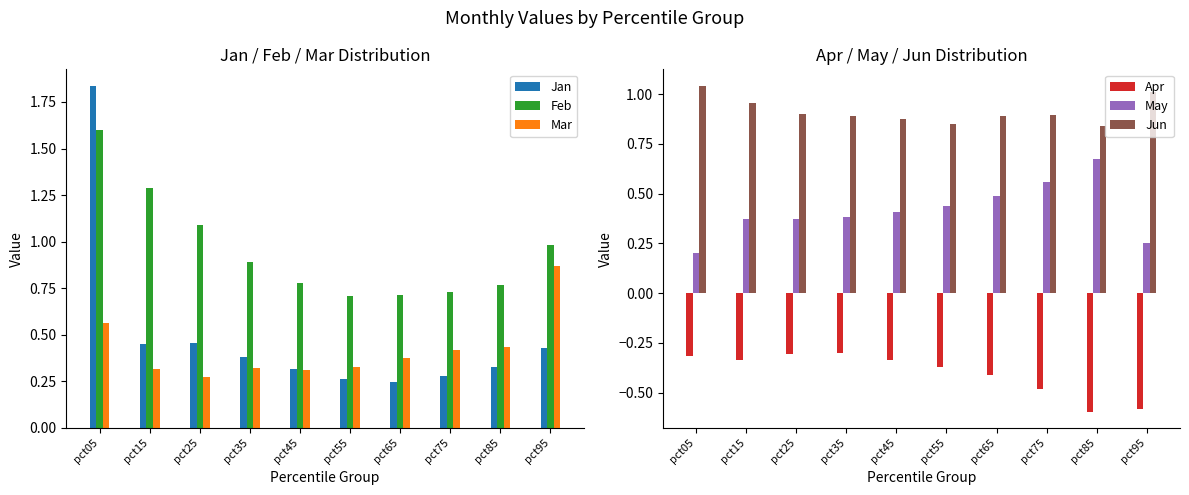

The value of May at pct45 is 0.4. True or false?

True